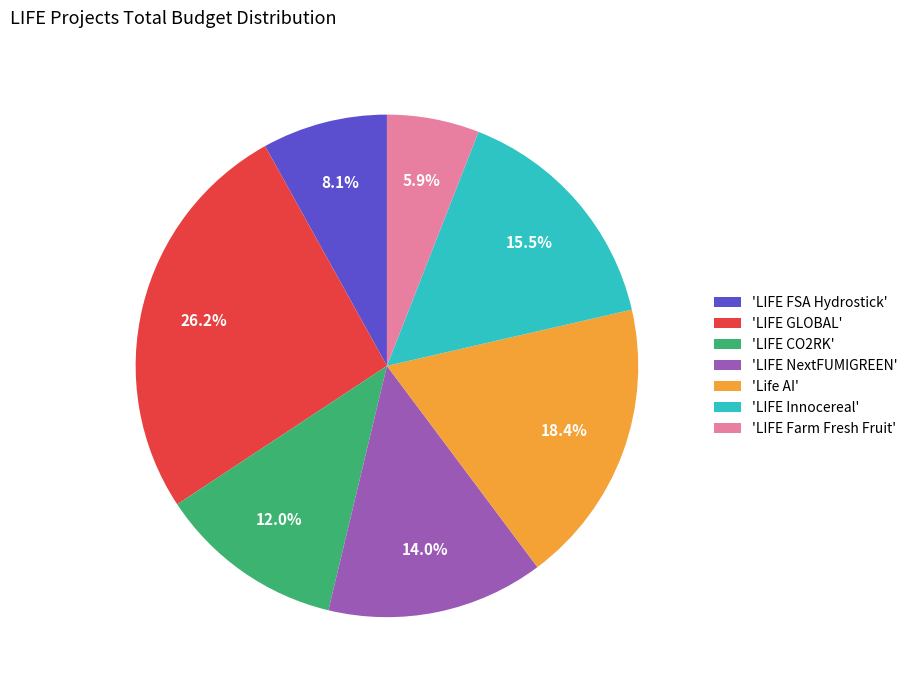

Rank the categories by value from highest to lowest.

'LIFE GLOBAL', 'Life AI', 'LIFE Innocereal', 'LIFE NextFUMIGREEN', 'LIFE CO2RK', 'LIFE FSA Hydrostick', 'LIFE Farm Fresh Fruit'